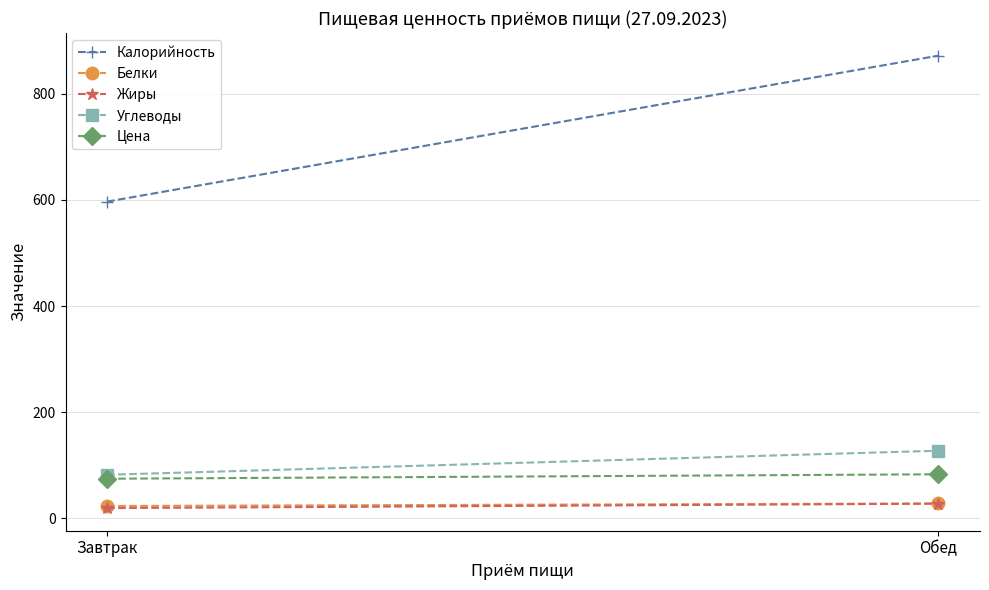

Is this an area chart (filled region under the line)?

No